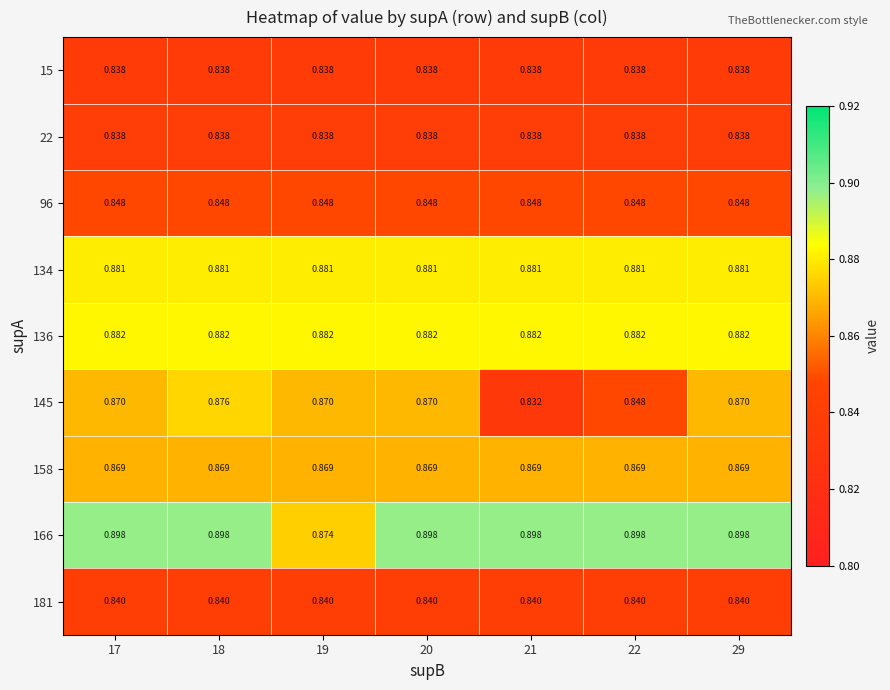

Is the value of 96 at 21 greater than the value of 158 at 21?

No